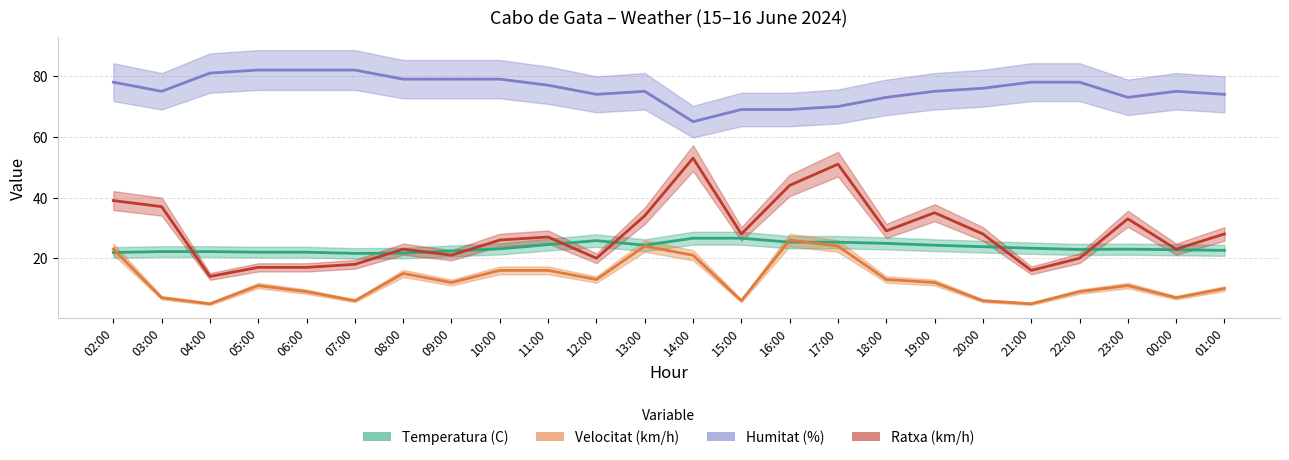

Which series has the largest total across all categories?

Humitat (%)